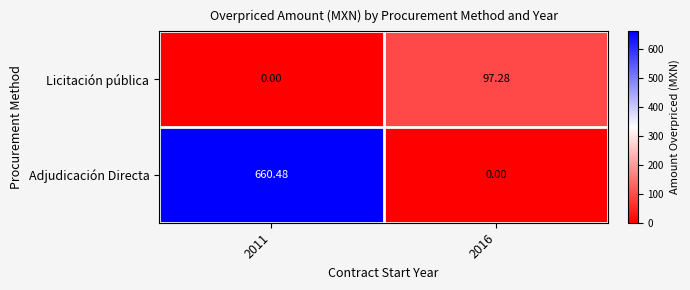

List the series in order of their overall mean, highest first.

Adjudicación Directa, Licitación pública